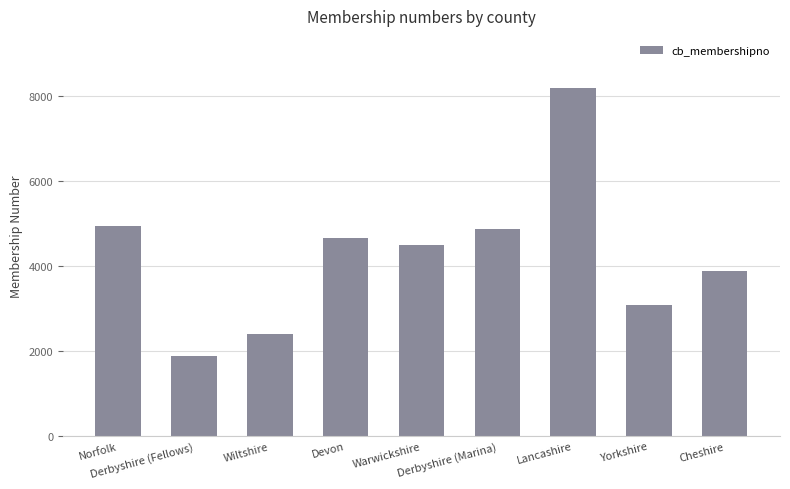

How many bars are there in total?

9